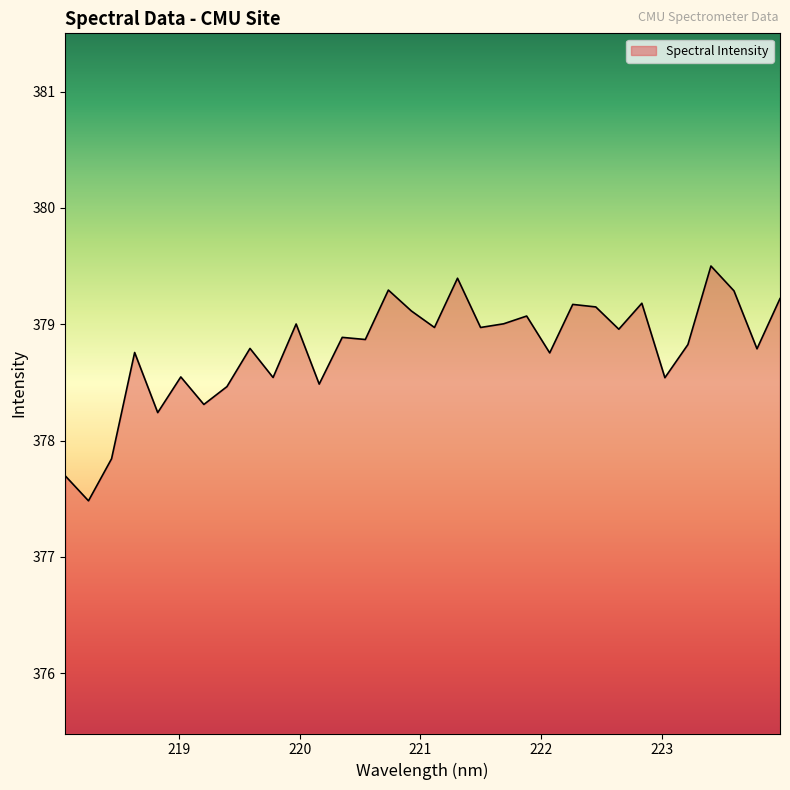

Does the chart display data point markers on the line(s)?

No